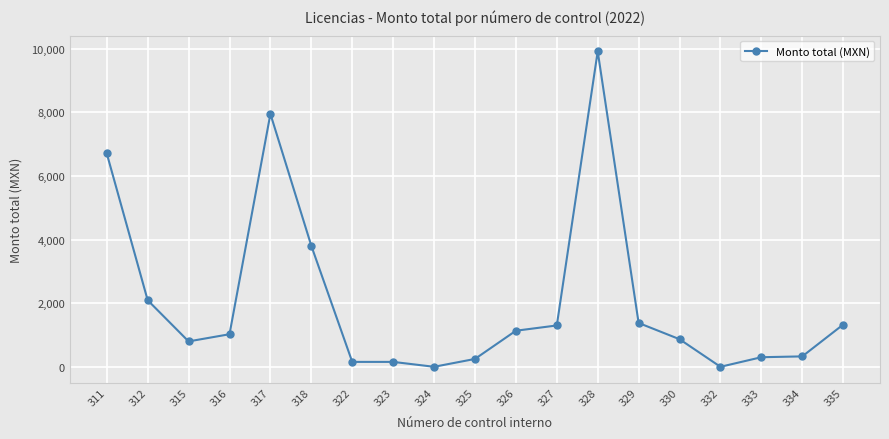

Which category has the highest value across all series?

328